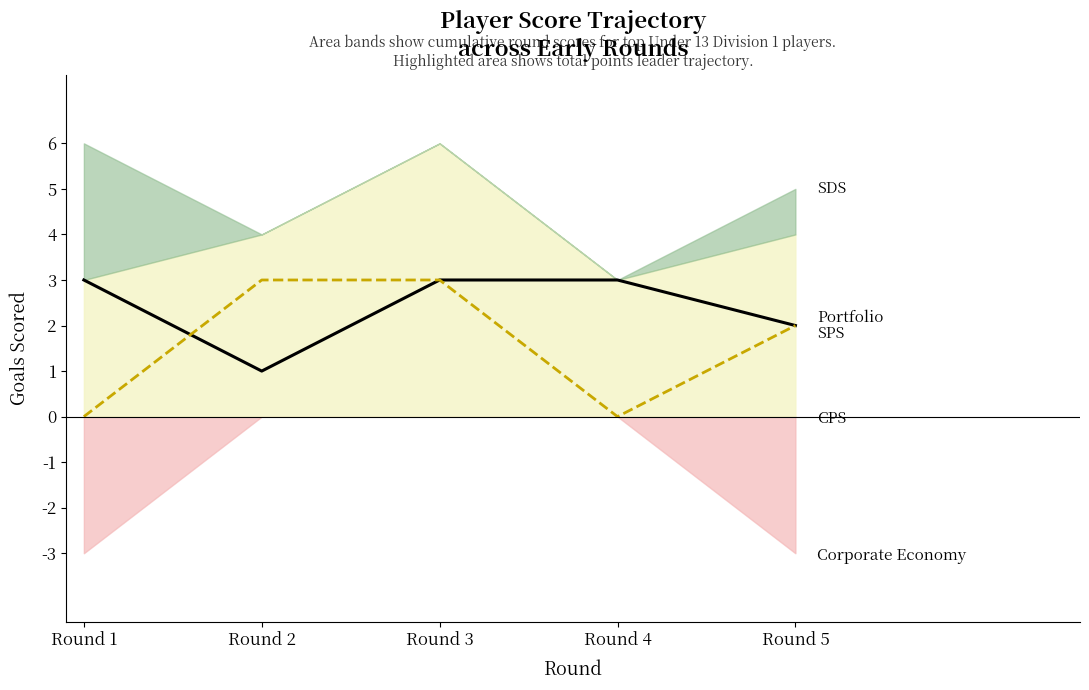

True or false: SPS has more than 1 points higher than both neighbors.

False